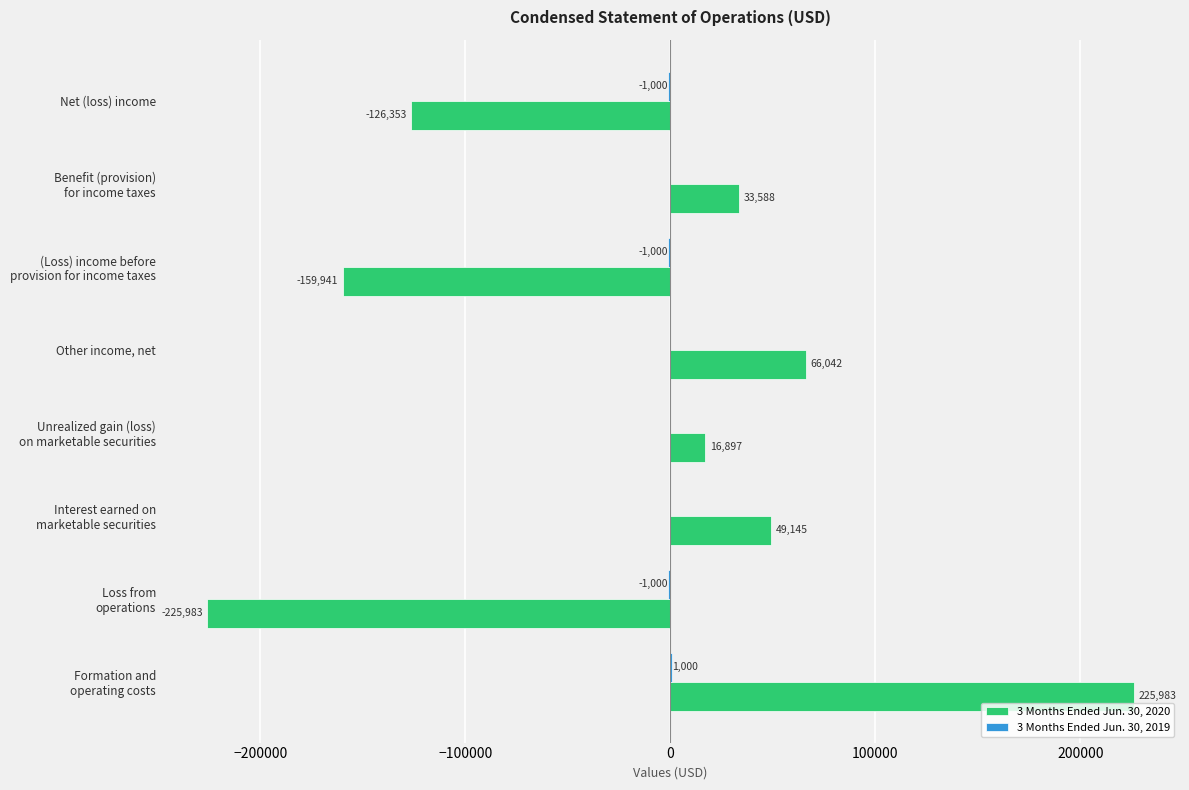

The value of 3 Months Ended Jun. 30, 2020 at Net (loss) income is -166563. True or false?

False